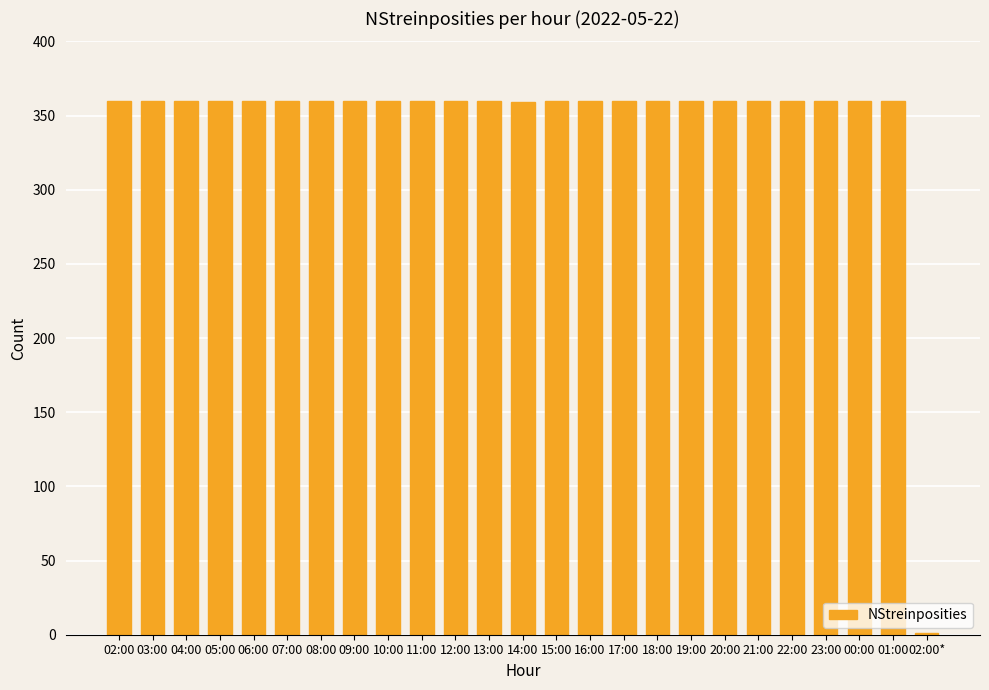

The value at 19:00 is 577. True or false?

False